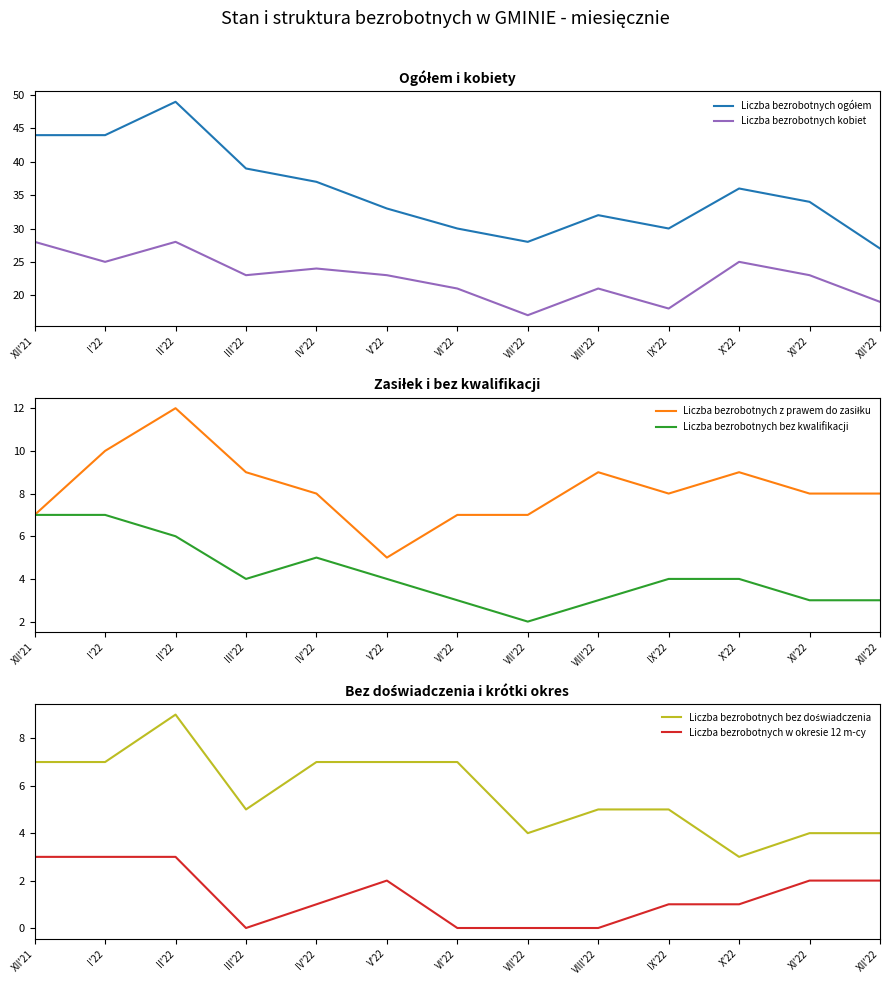

What is the average value of the Liczba bezrobotnych kobiet series?

23